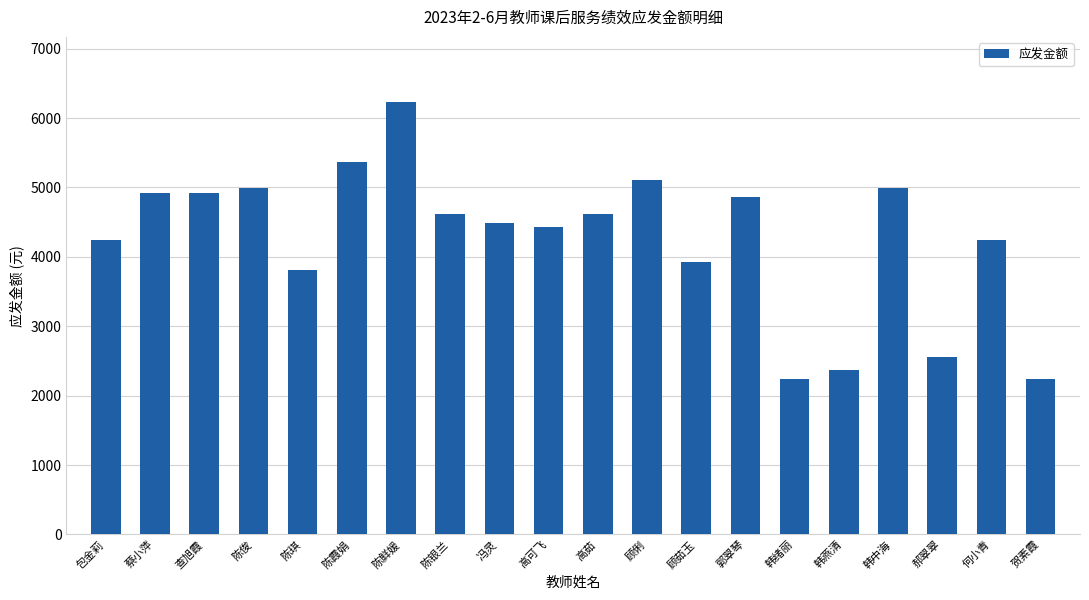

What is the smallest value displayed?

2245.2